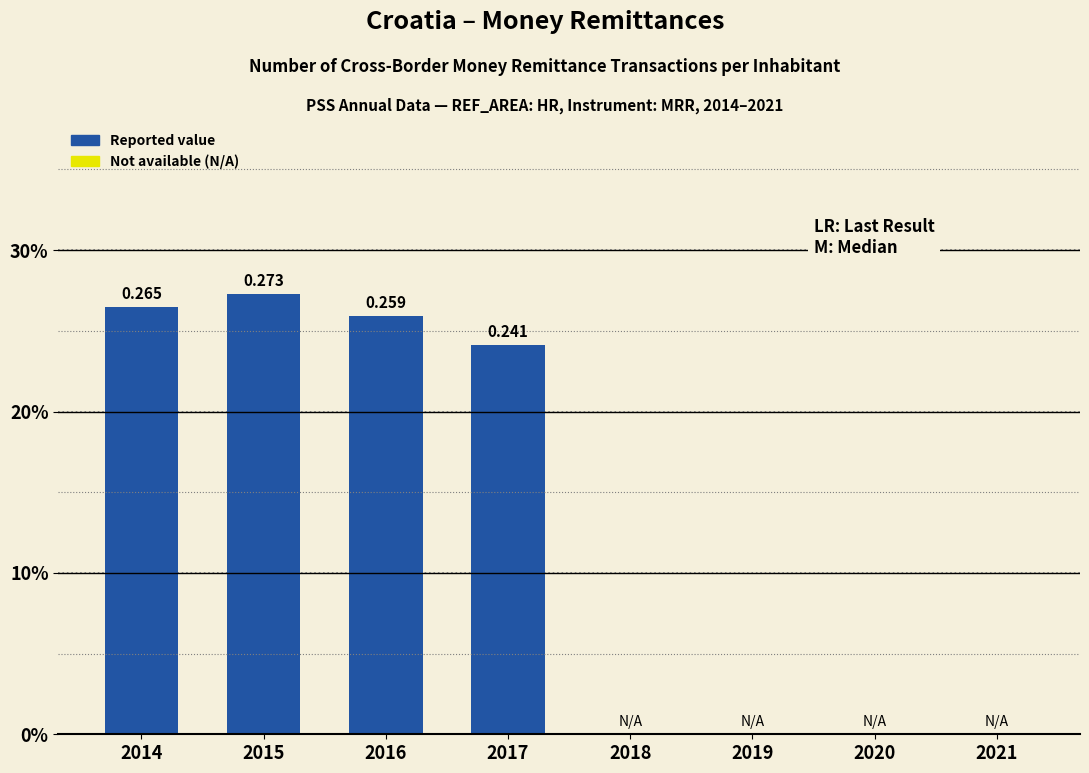

Rank the categories by value from lowest to highest.

2018, 2019, 2020, 2021, 2017, 2016, 2014, 2015